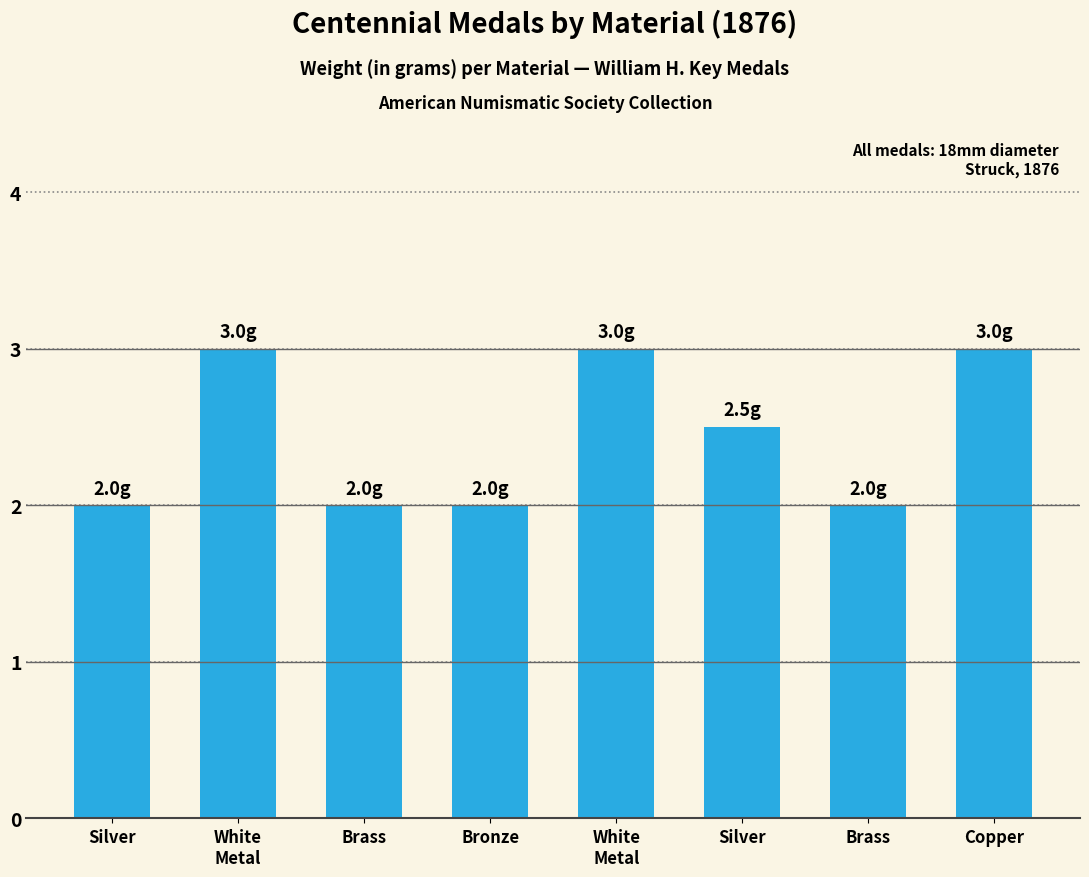

Where is the data nearest to the value 2?

Silver